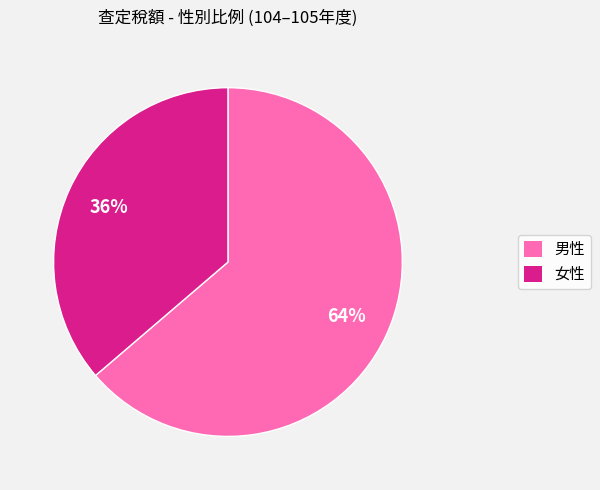

To the nearest percent, what is the average slice percentage?

50%